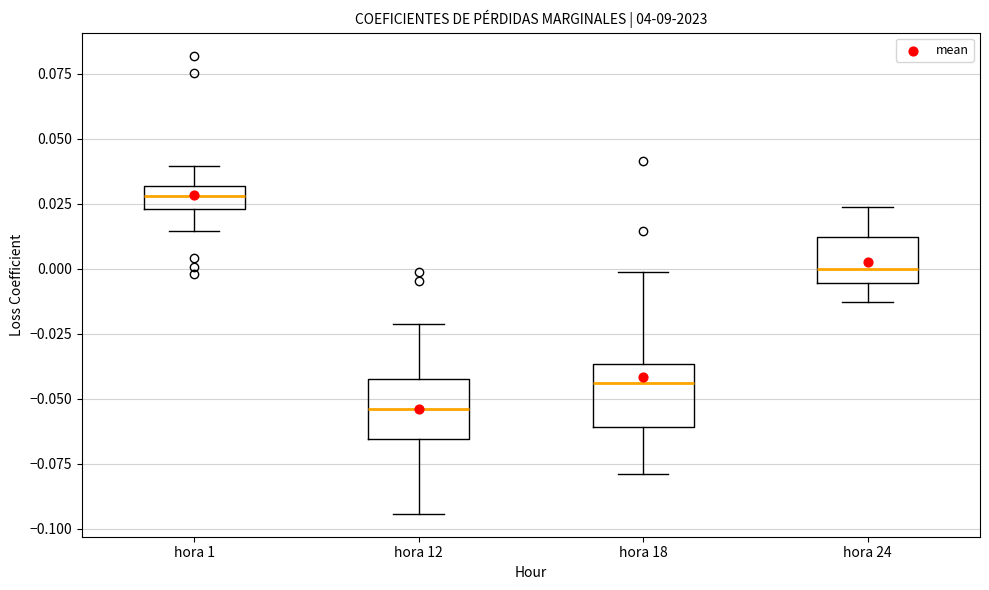

Reading left to right, transcribe this box plot: for each box, give where its median line is, the range the box spans, and where its two whiskers end, as read against the y-axis. The values are not printed on the chart, so give them approximately, as read against the axis.

hora 1: median 0.030 (inside the box), box 0.025 to 0.030, whiskers 0.015 to 0.040
hora 12: median -0.055, box -0.065 to -0.040, whiskers -0.095 to -0.020
hora 18: median -0.045, box -0.060 to -0.035, whiskers -0.080 to 0.000
hora 24: median 0.000, box -0.005 to 0.010, whiskers -0.015 to 0.025